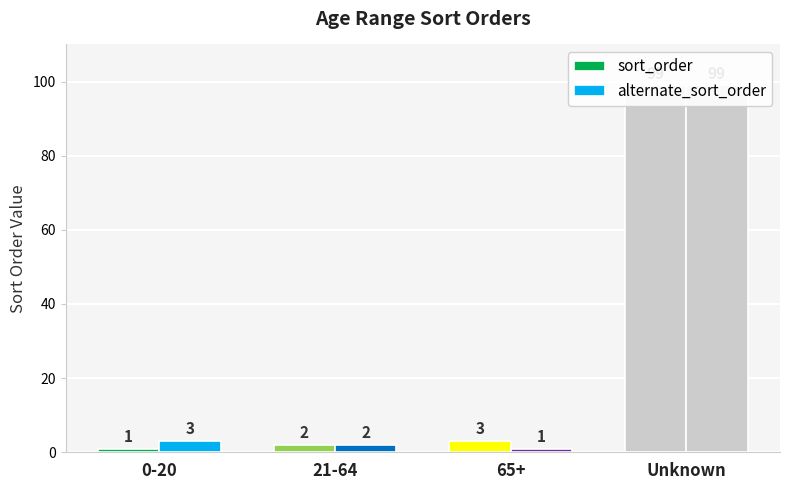

Rank the categories by alternate_sort_order value from lowest to highest.

65+, 21-64, 0-20, Unknown